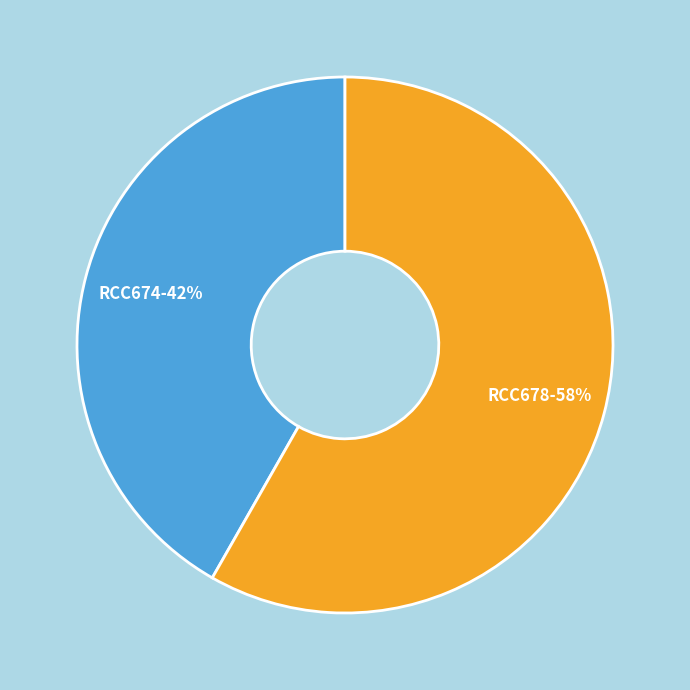

Is there any slice that represents more than half of the pie?

Yes